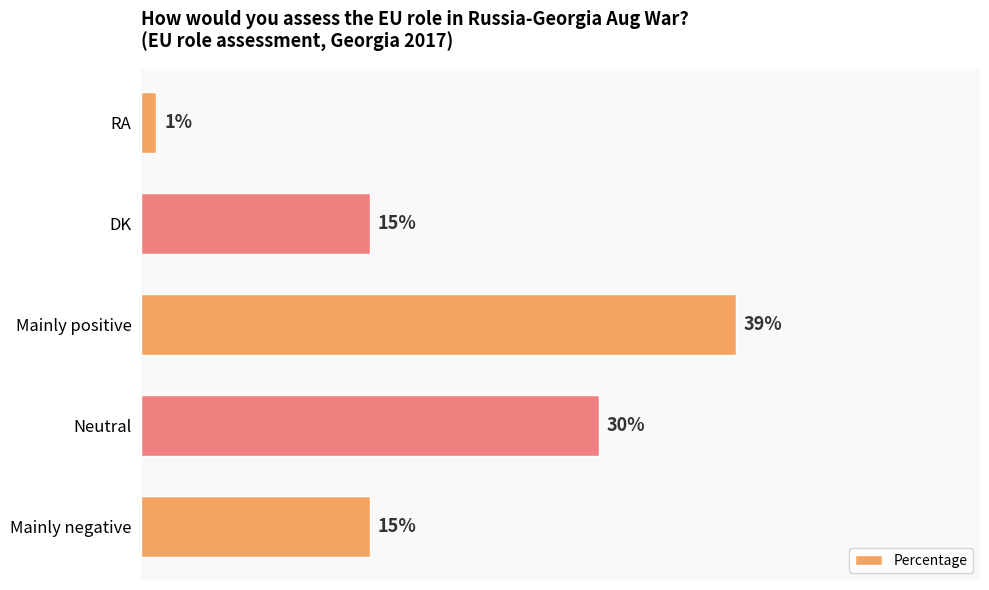

Are the bars grouped side by side (vs. stacked)?

No